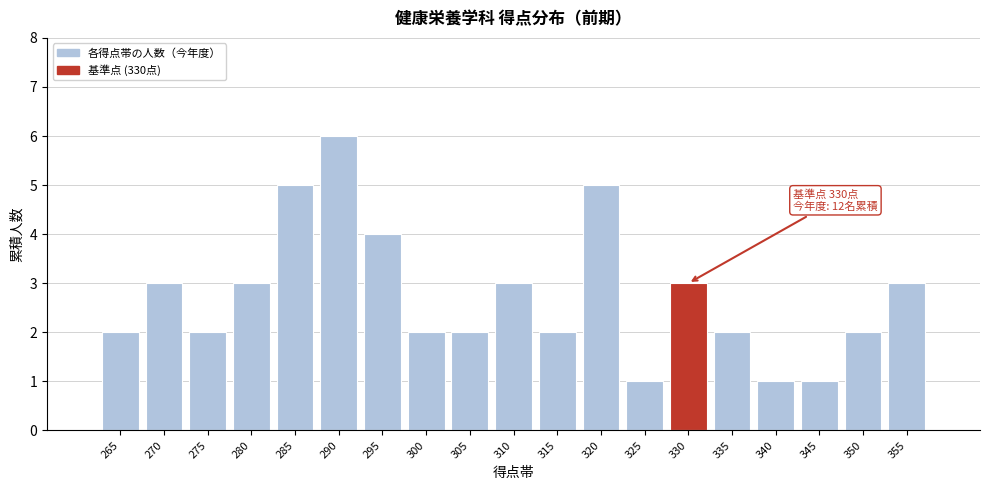

Reading right to left, transcribe all the data shown in this chart.

355=3	350=2	345=1	340=1	335=2	330=3	325=1	320=5	315=2	310=3	305=2	300=2	295=4	290=6	285=5	280=3	275=2	270=3	265=2